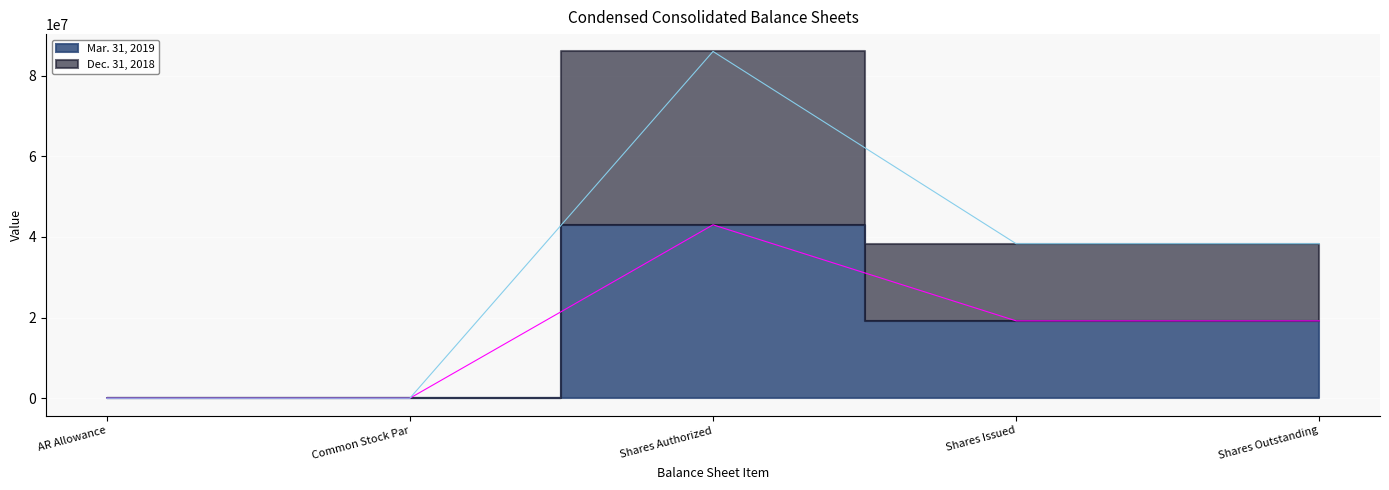

How many lines are shown in the chart?

2